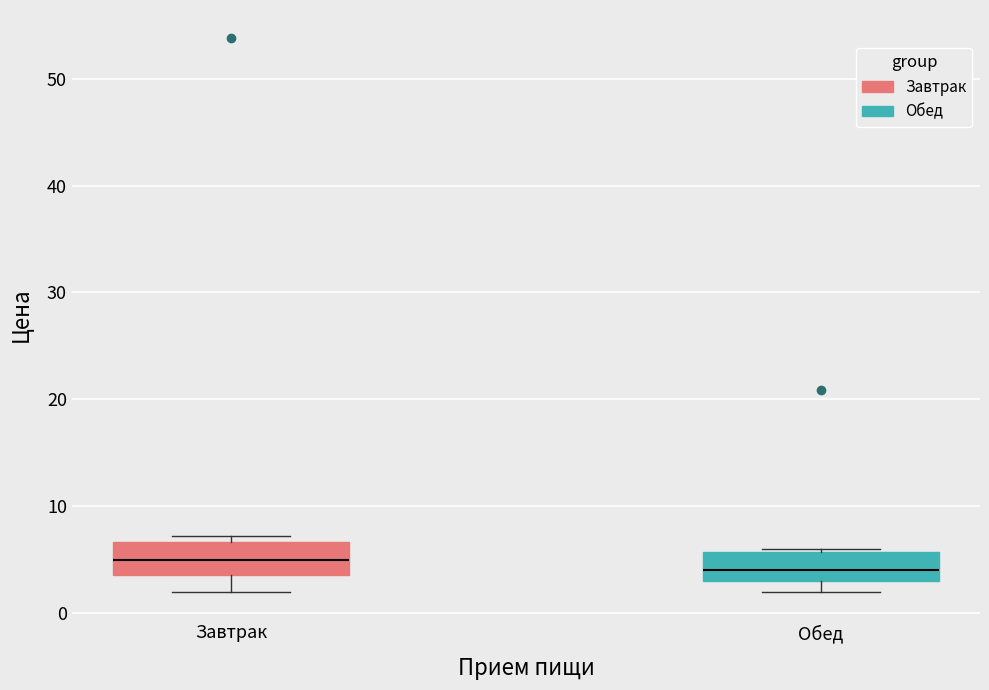

Reading left to right, read every box against the y-axis: the position of its median line, the range the box covers, and the ends of its whiskers. The values are not printed on the chart, so give them approximately, as read against the axis.

Завтрак: median 5, box 4 to 7, whiskers 2 to 7 (just above the box's upper edge)
Обед: median 4, box 3 to 6, whiskers 2 to 6